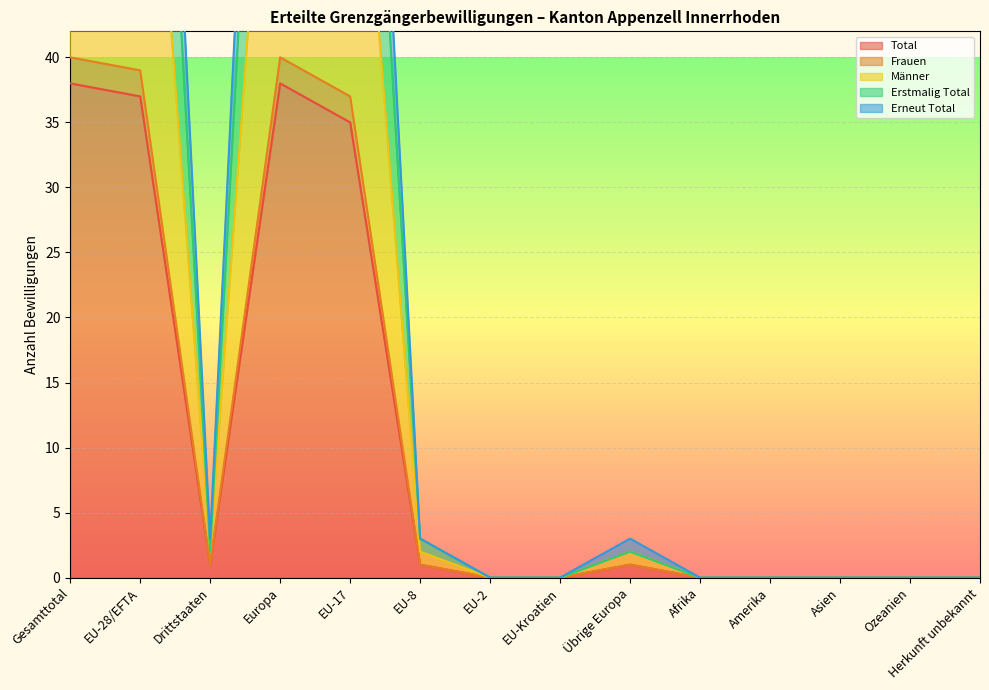

True or false: Männer and Total intersect in this chart.

False